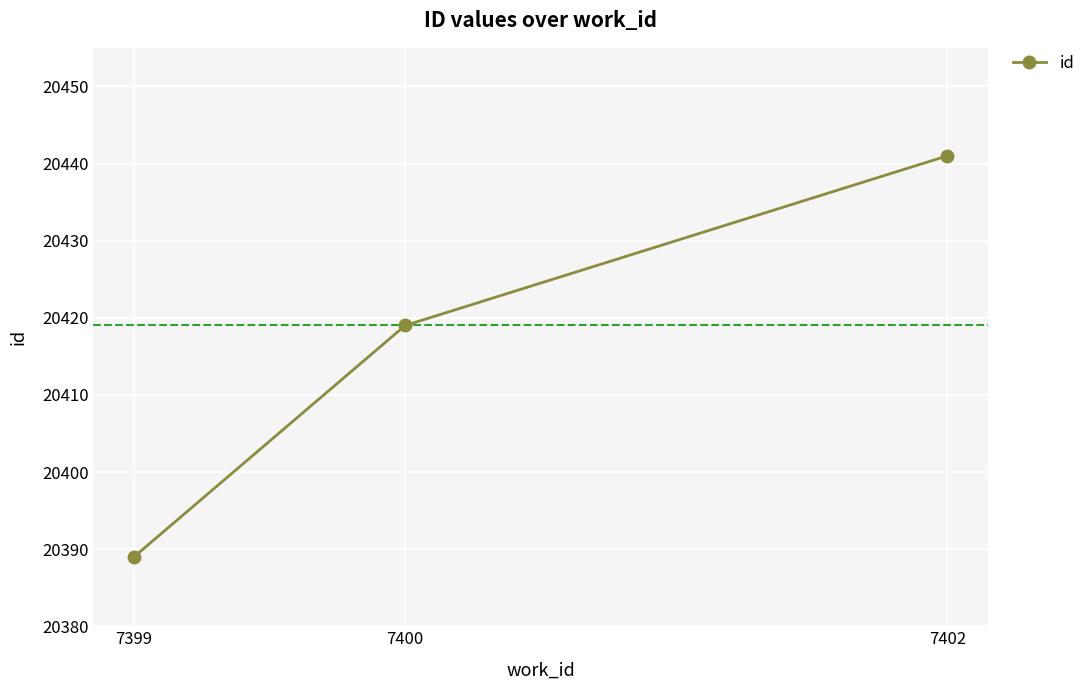

What is the ratio of the value at 7402 to the value at 7400?

1.0